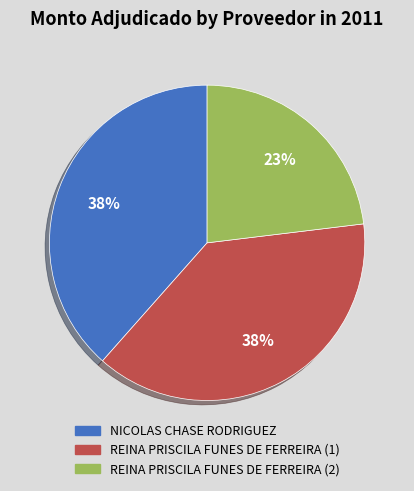

Which category has the smallest portion of the pie?

REINA PRISCILA FUNES DE FERREIRA (2)